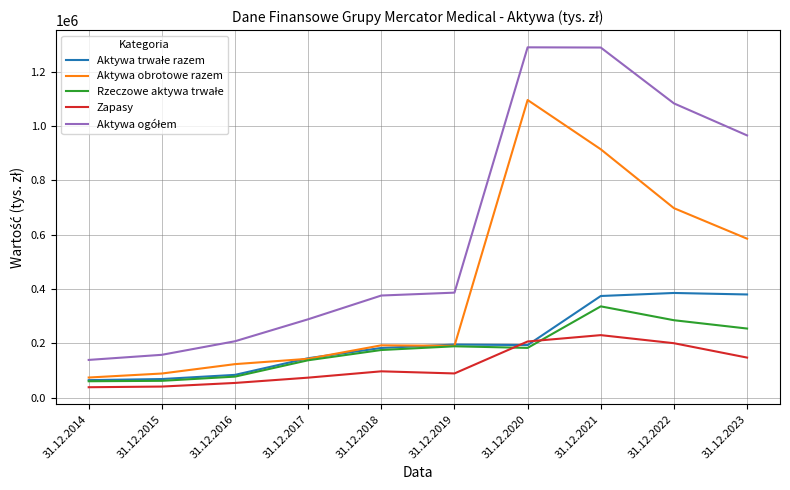

At which category is the sum across all series the highest?

31.12.2021